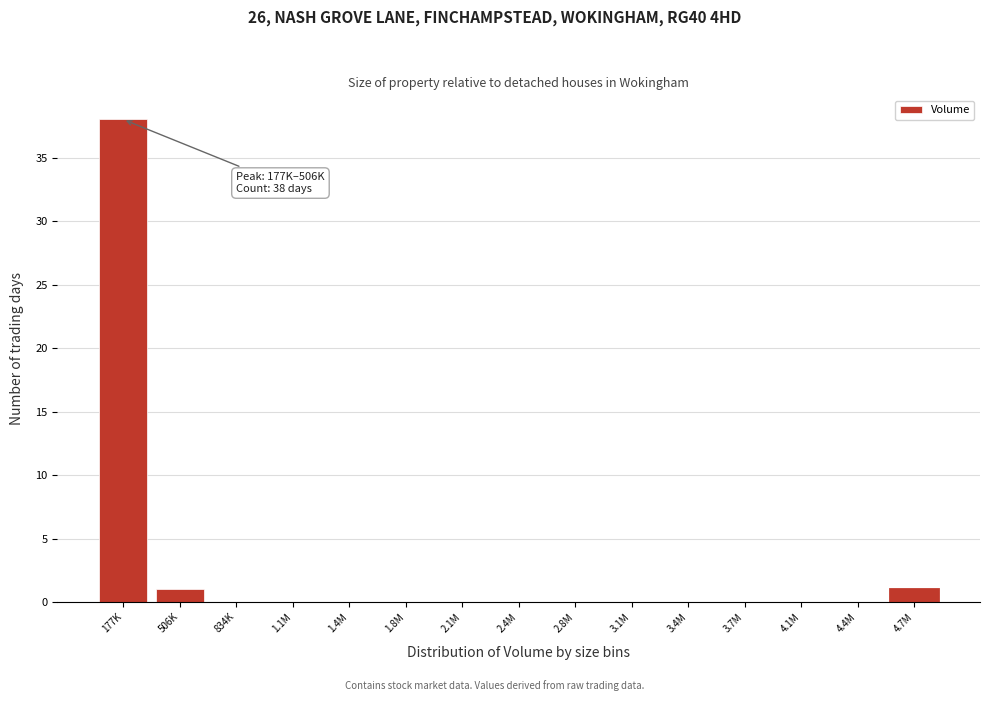

Reading left to right, list all the values displayed in this chart.

177K=38	506K=1	834K=0	1.1M=0	1.4M=0	1.8M=0	2.1M=0	2.4M=0	2.8M=0	3.1M=0	3.4M=0	3.7M=0	4.1M=0	4.4M=0	4.7M=1